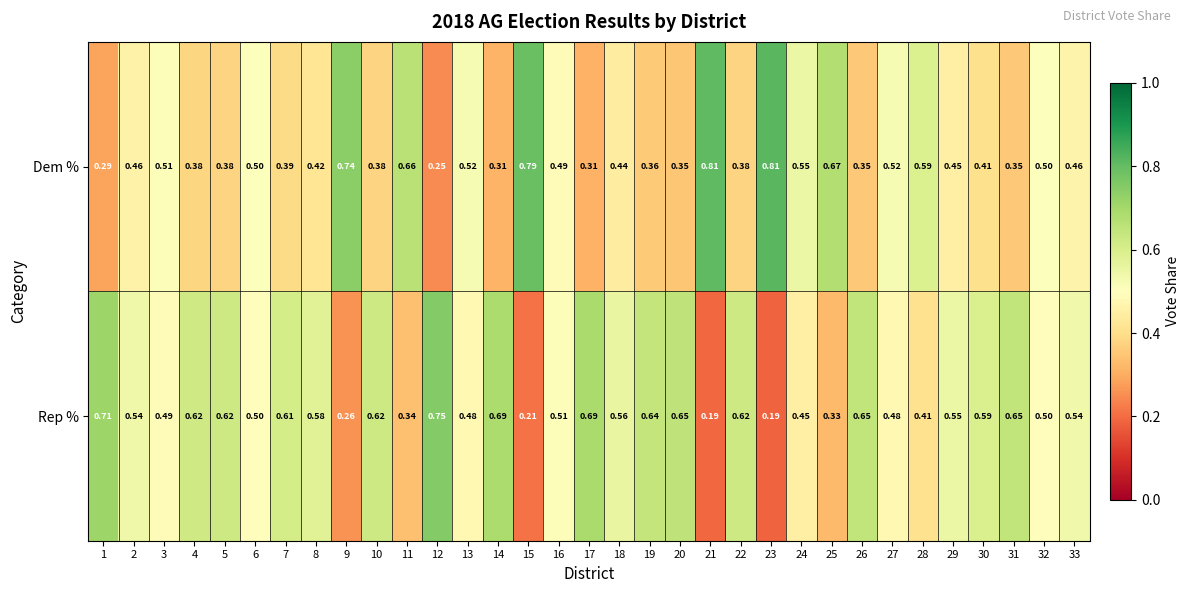

Is the value of Rep % at 10 greater than the value of Dem % at 28?

Yes